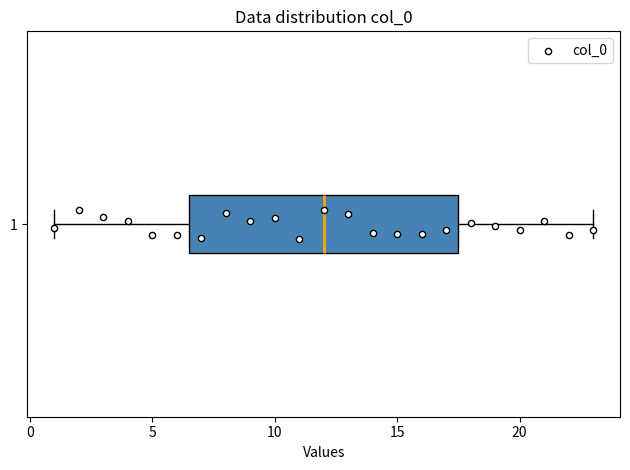

Transcribe this box plot: give where the median line is, the range the box spans, and where the two whiskers end, as read against the x-axis. The values are not printed on the chart, so give them approximately, as read against the axis.

median 12.0, box 6.5 to 17.5, whiskers 1.0 to 23.0